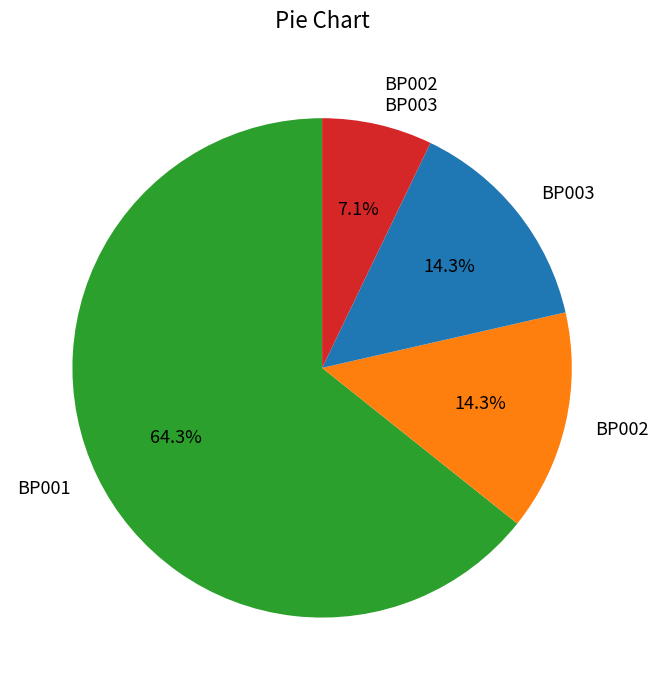

To the nearest percent, what is the average slice percentage?

25%